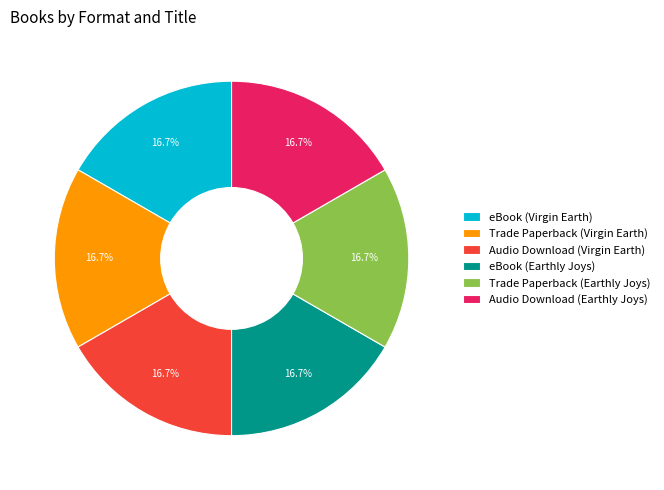

Combined, do eBook (Virgin Earth) and Trade Paperback (Virgin Earth) account for over 50%?

No